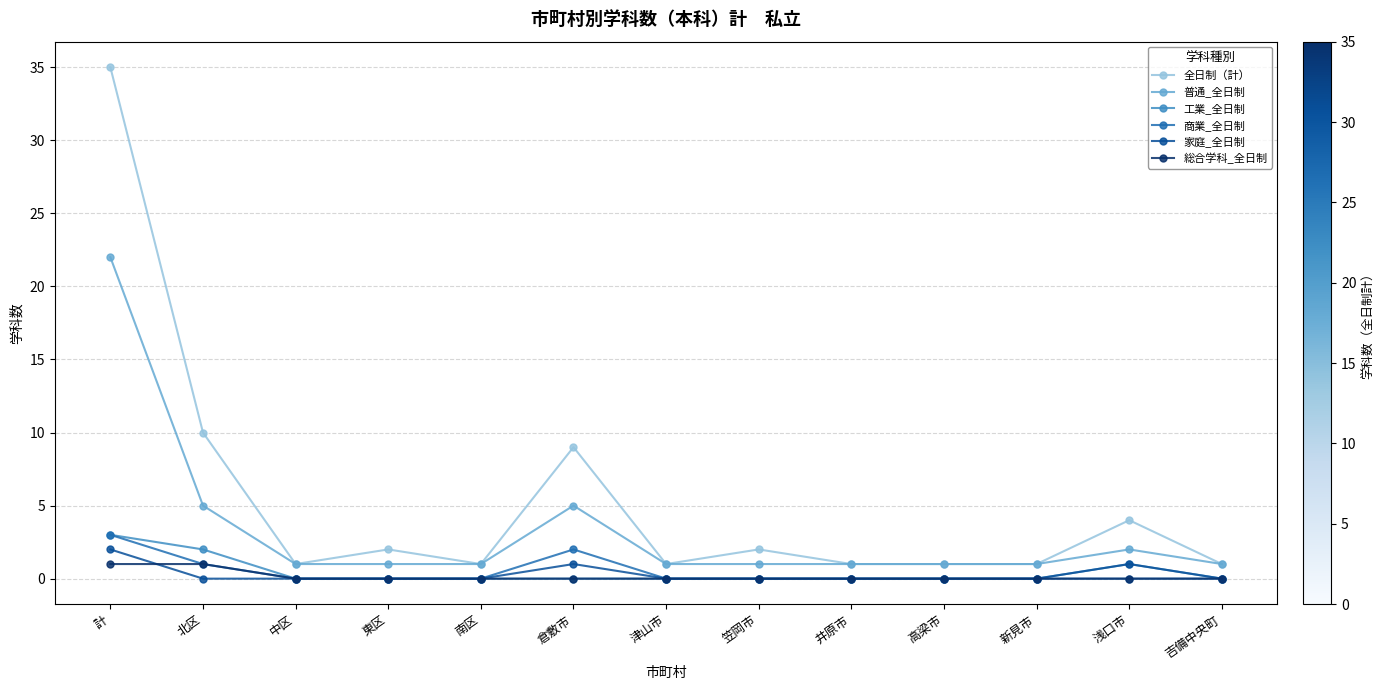

What is the difference between the second highest and second lowest values in the 全日制（計） series?

9